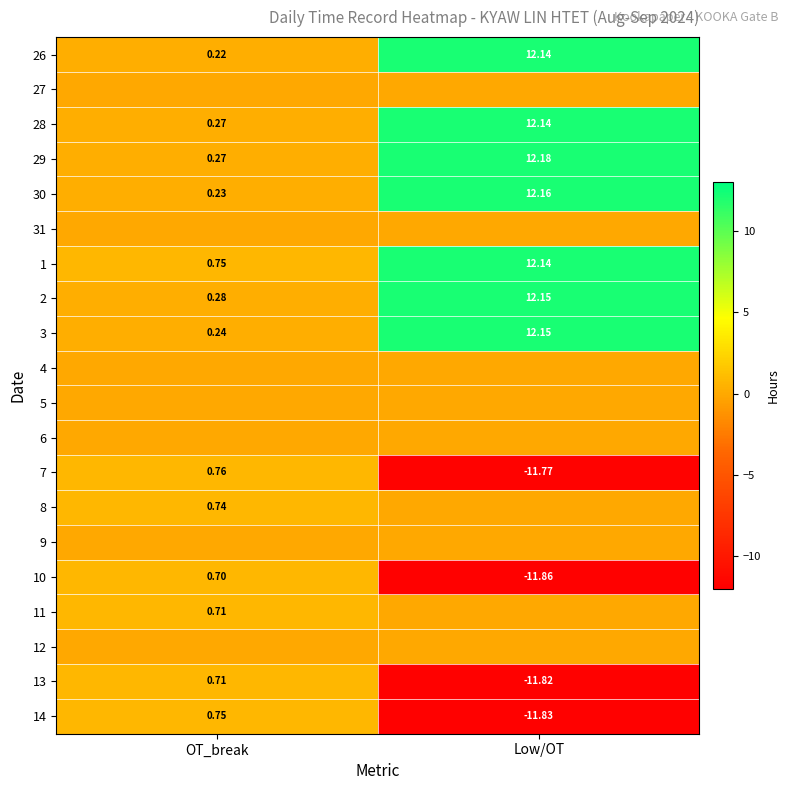

At which label does 29 reach its peak?

Low/OT